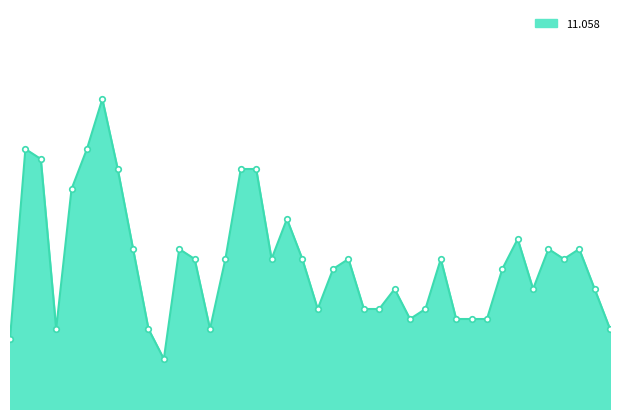

How many interior local peaks (higher than both neighbors) does the data have?

10